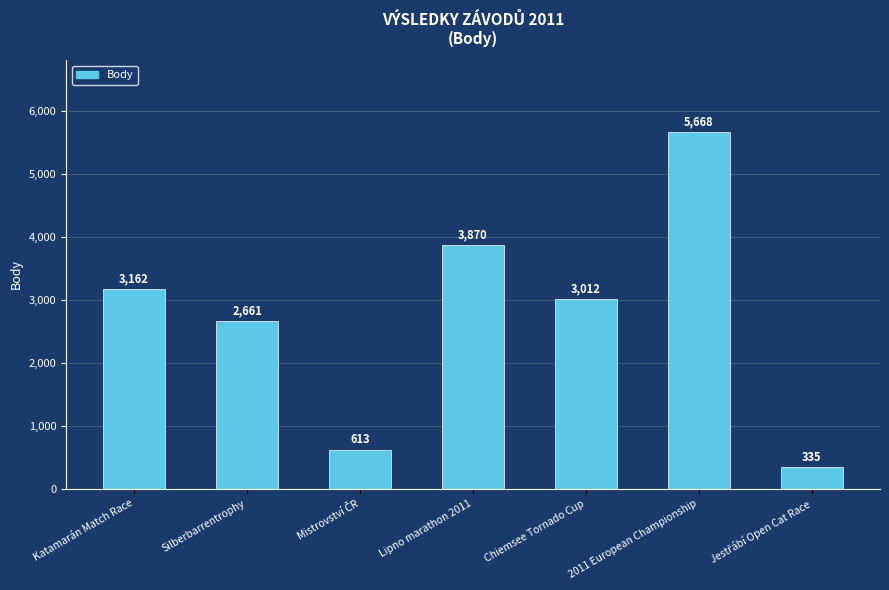

What is the value of the 7th bar from the left?

335